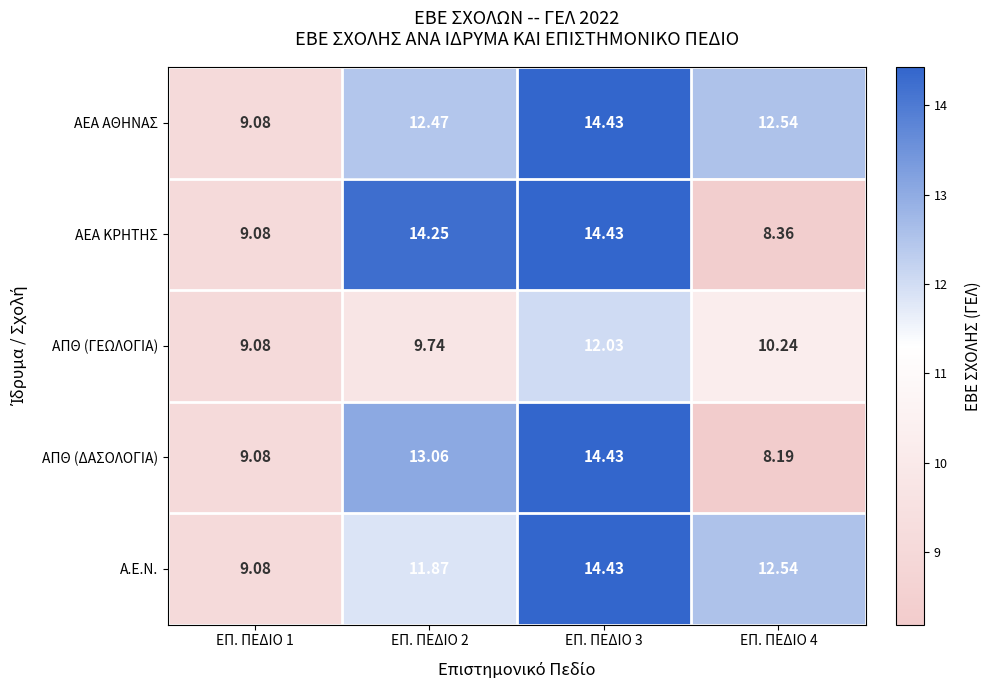

At which category does the chart reach its peak across all series?

ΕΠ. ΠΕΔΙΟ 3